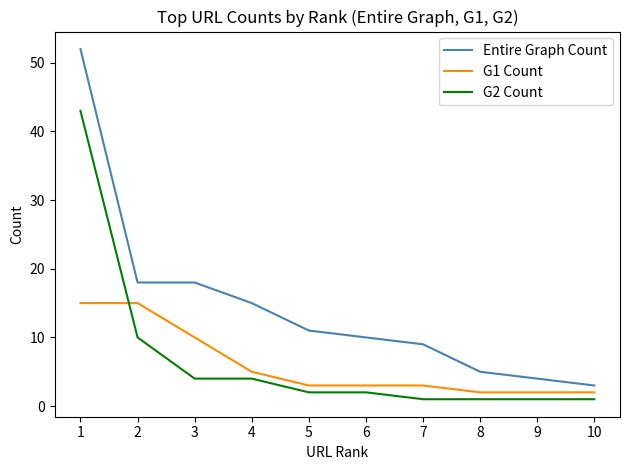

What is the greatest value displayed?

52